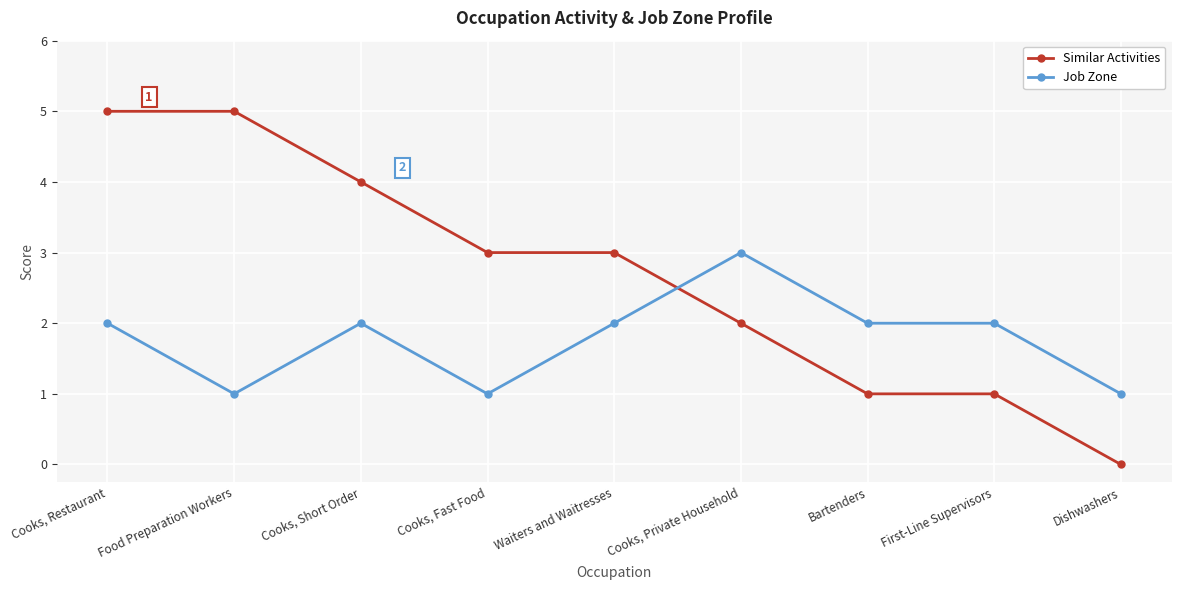

What is the label of the 9th point from the right?

Cooks, Restaurant